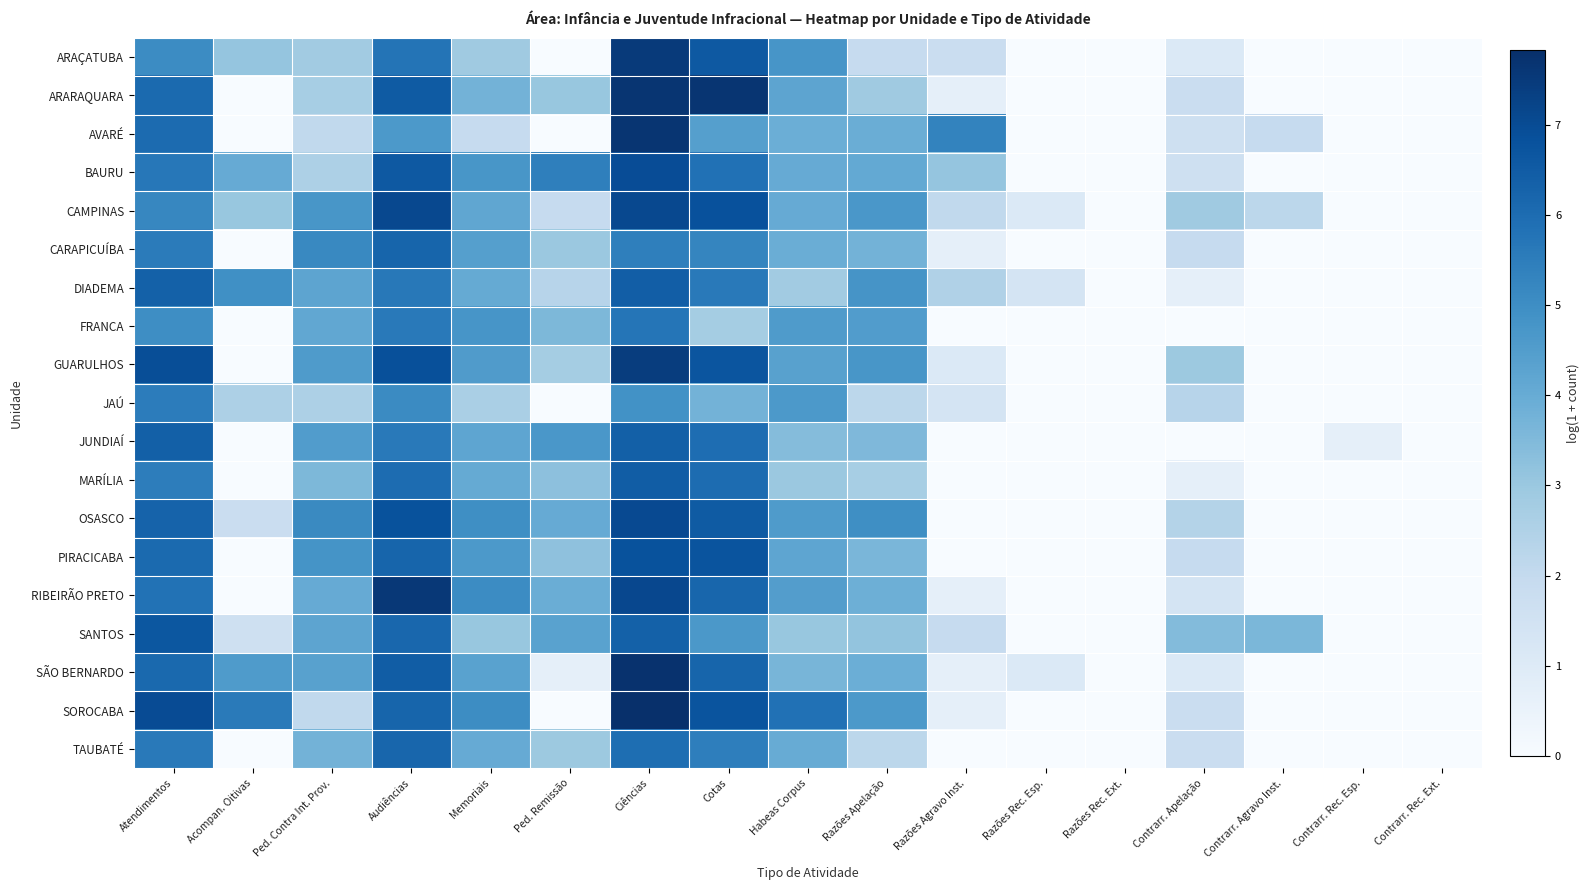

At how many categories does at least one series exceed 6?

4